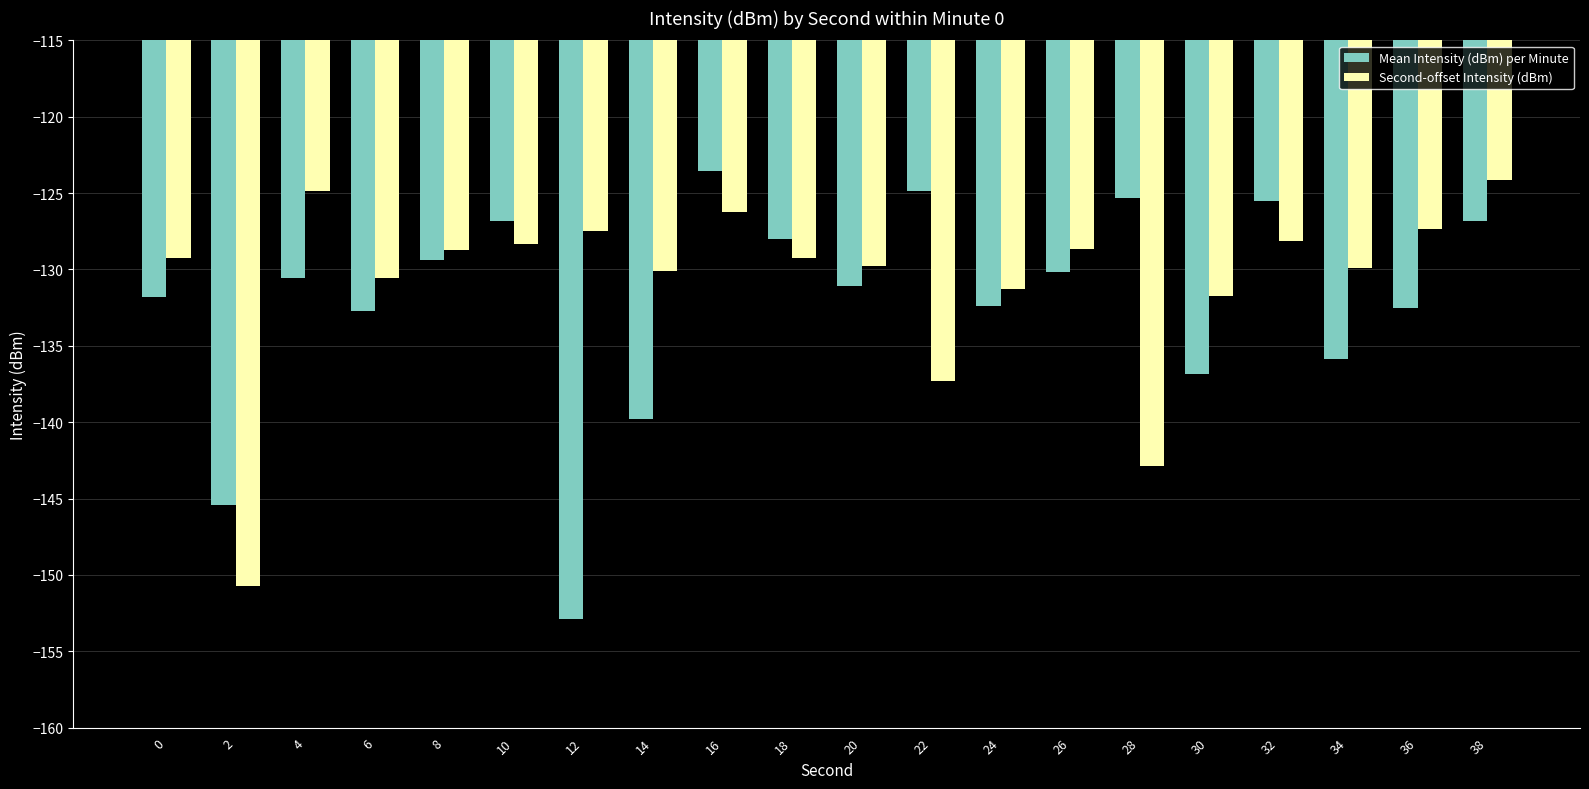

What is the difference between the second highest and second lowest values in the Mean Intensity (dBm) per Minute series?

20.6